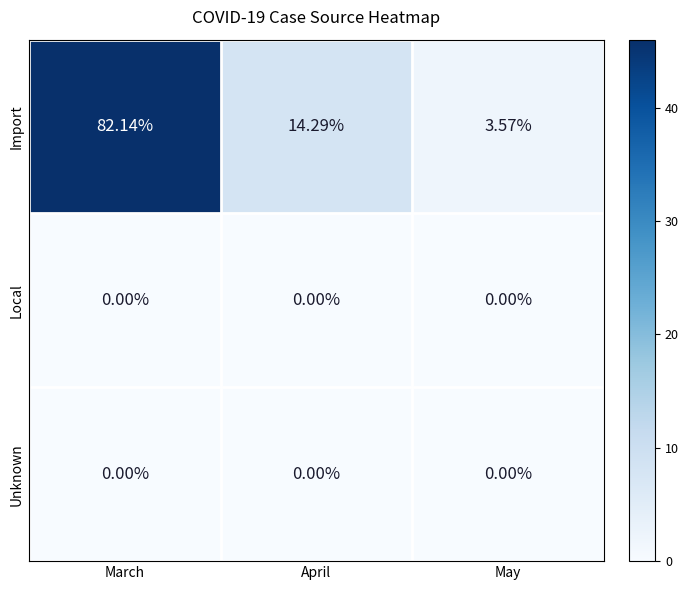

What is the difference between the highest and lowest values at March?

82.1